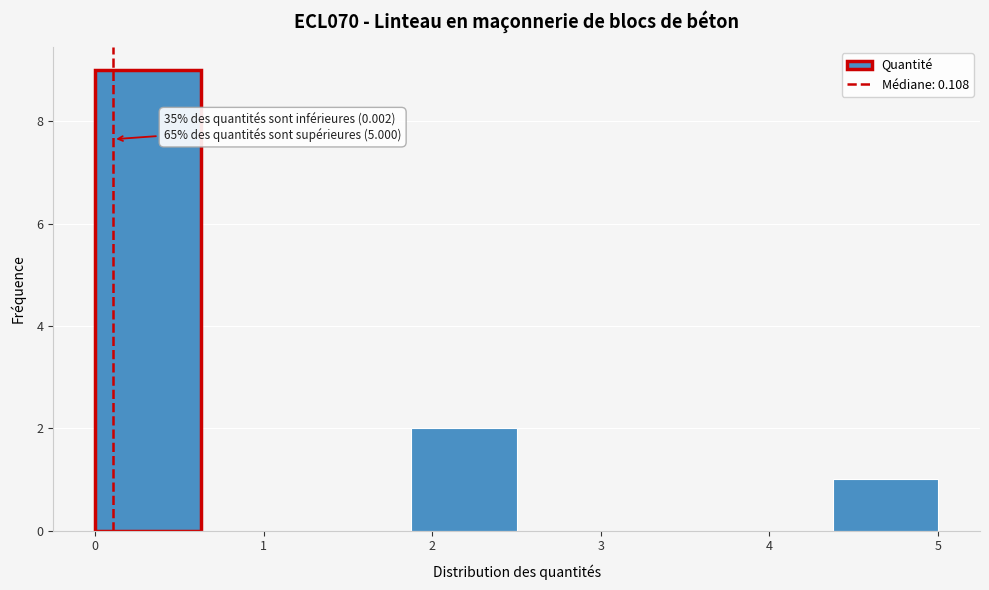

Which range on the x-axis has the tallest bar?

0.0 to 0.6